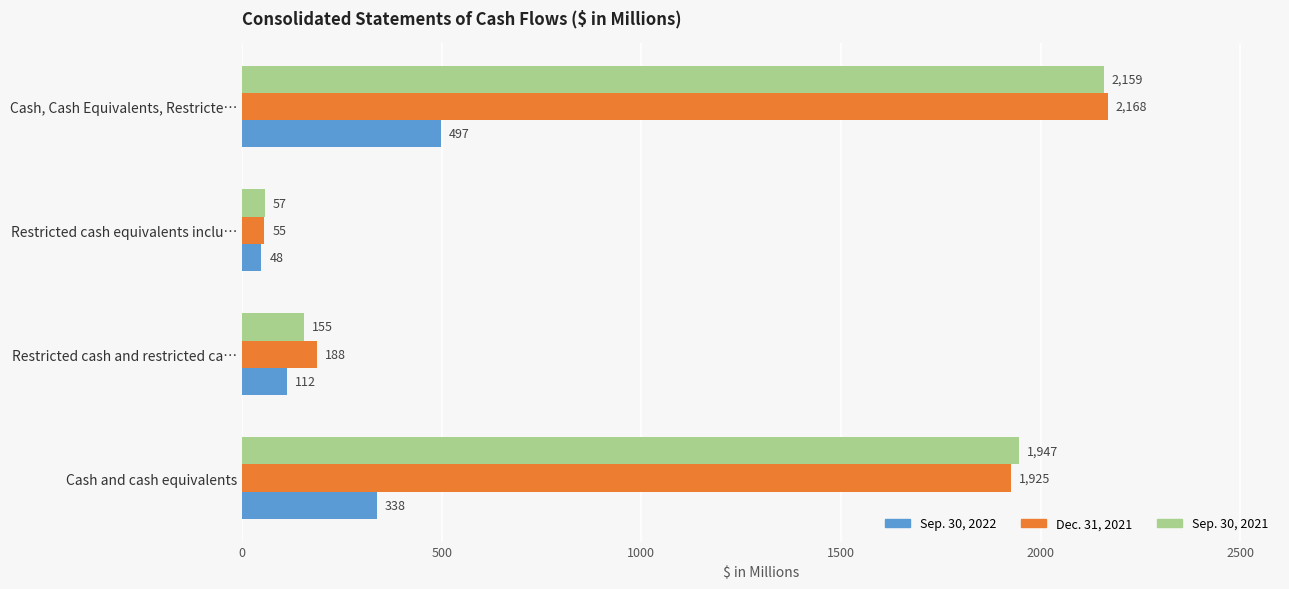

What is the smallest value displayed?

48